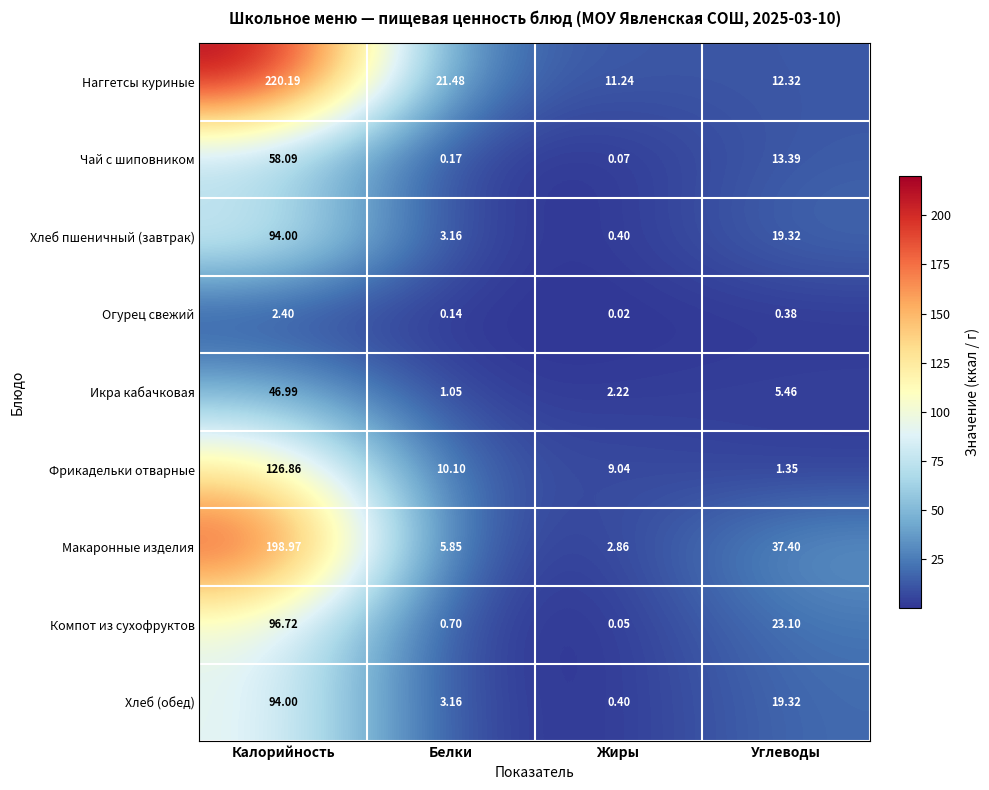

Which category has the highest value in the Наггетсы куриные series?

Калорийность